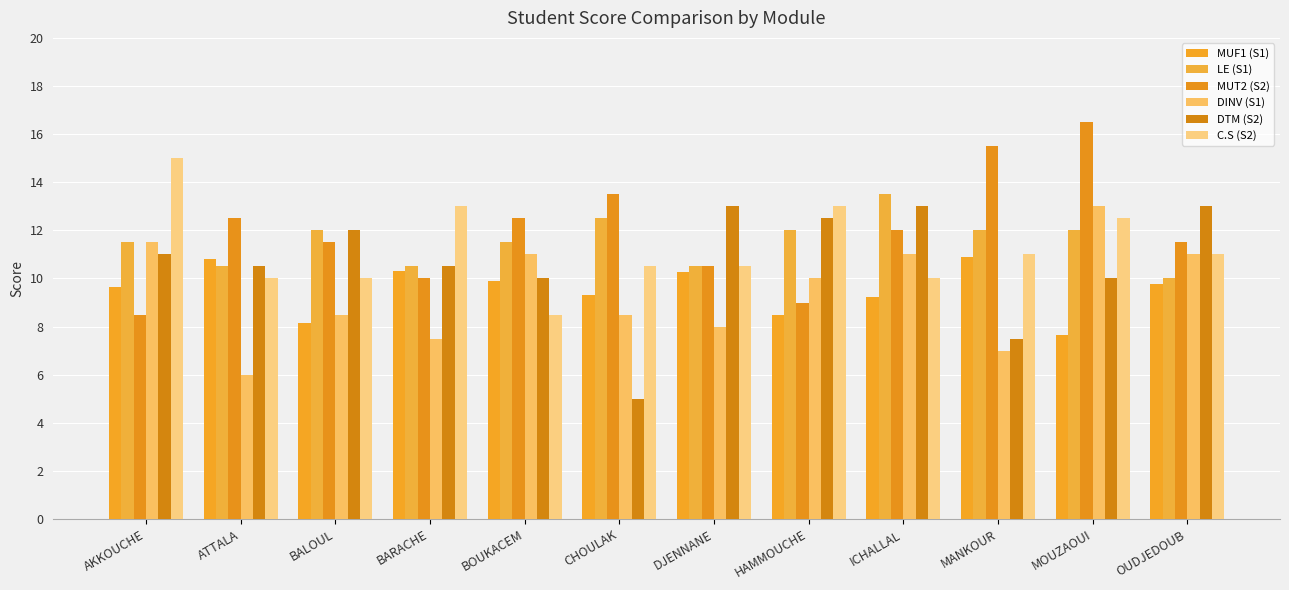

Between ATTALA and MOUZAOUI, which series saw the biggest shift?

DINV (S1)